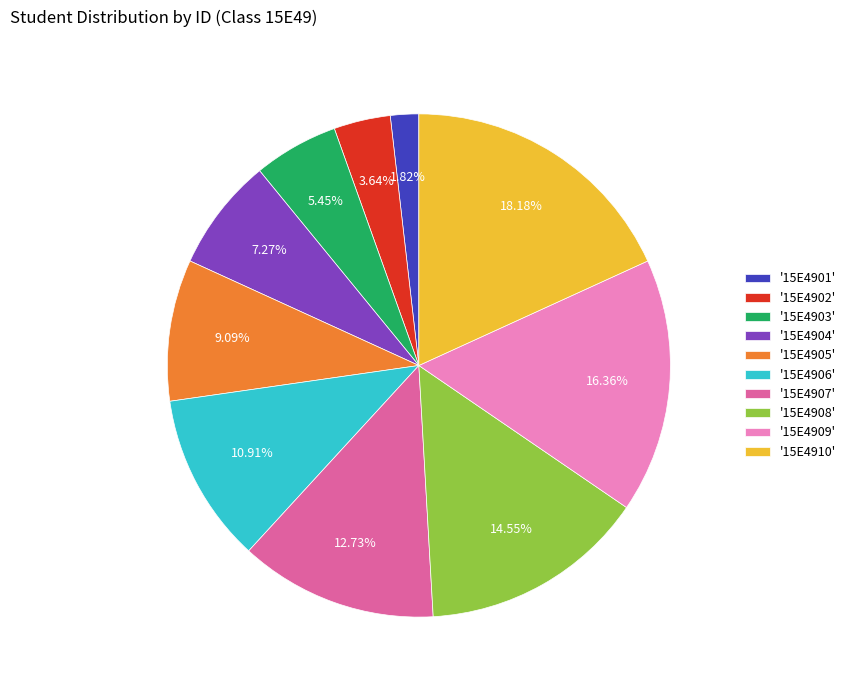

Rank the categories by value from lowest to highest.

'15E4901', '15E4902', '15E4903', '15E4904', '15E4905', '15E4906', '15E4907', '15E4908', '15E4909', '15E4910'